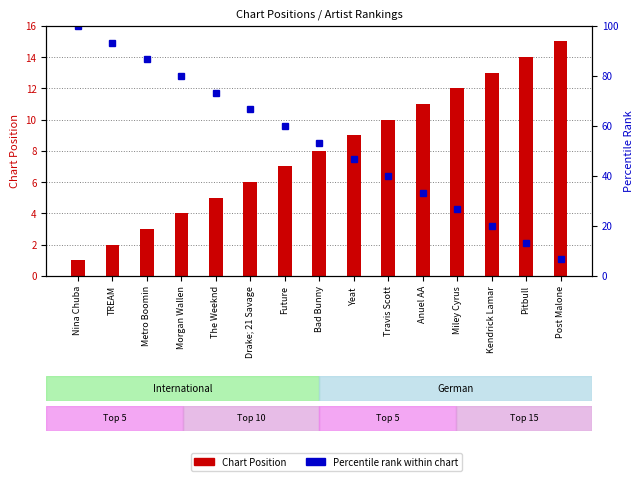

Reading right to left, list all the values displayed in this chart.

Chart Position: Post Malone=15.0	Pitbull=14.0	Kendrick Lamar=13.0	Miley Cyrus=12.0	Anuel AA=11.0	Travis Scott=10.0	Yeat=9.0	Bad Bunny=8.0	Future=7.0	Drake; 21 Savage=6.0	The Weeknd=5.0	Morgan Wallen=4.0	Metro Boomin=3.0	TREAM=2.0	Nina Chuba=1.0
Percentile rank within chart: Post Malone=6.7	Pitbull=13.3	Kendrick Lamar=20.0	Miley Cyrus=26.7	Anuel AA=33.3	Travis Scott=40.0	Yeat=46.7	Bad Bunny=53.3	Future=60.0	Drake; 21 Savage=66.7	The Weeknd=73.3	Morgan Wallen=80.0	Metro Boomin=86.7	TREAM=93.3	Nina Chuba=100.0